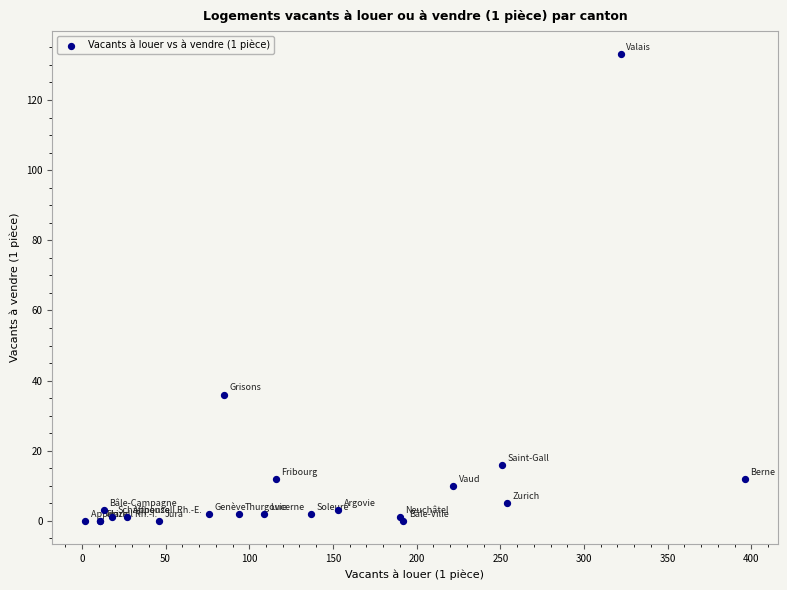

What Y value in the scatter plot is closest to 66?

36